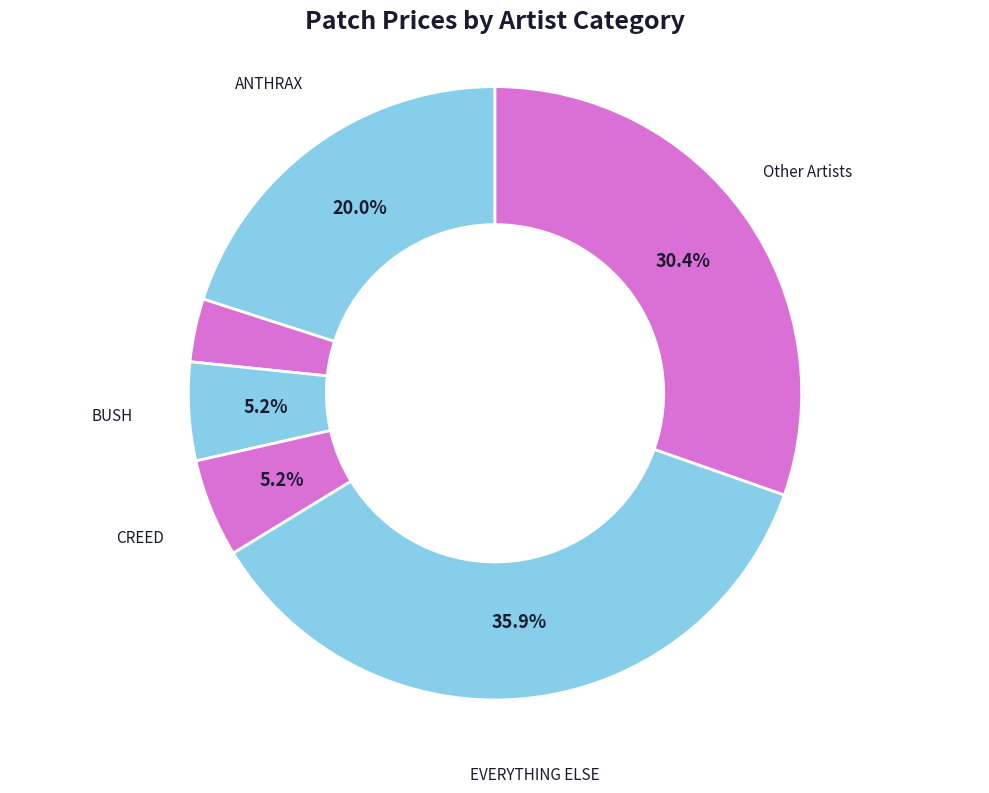

How many segments does this pie chart have?

6